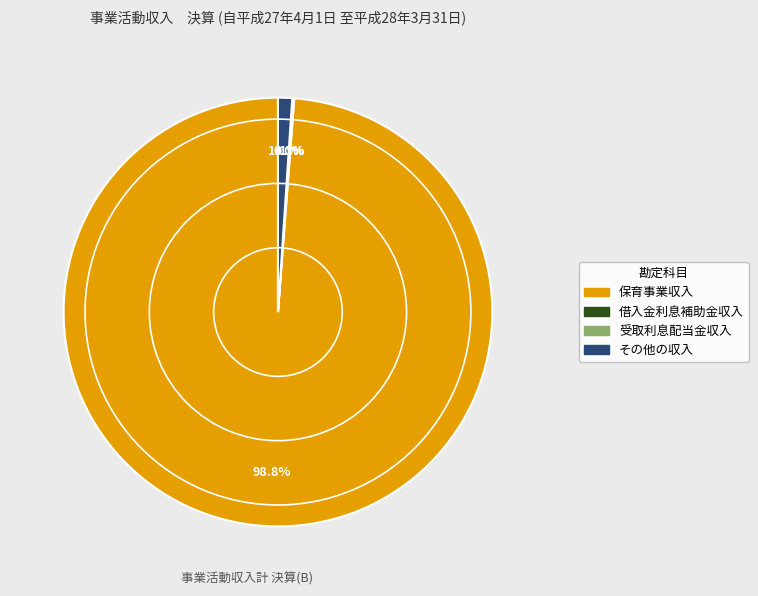

Which has a higher value, その他の収入 or 保育事業収入?

保育事業収入